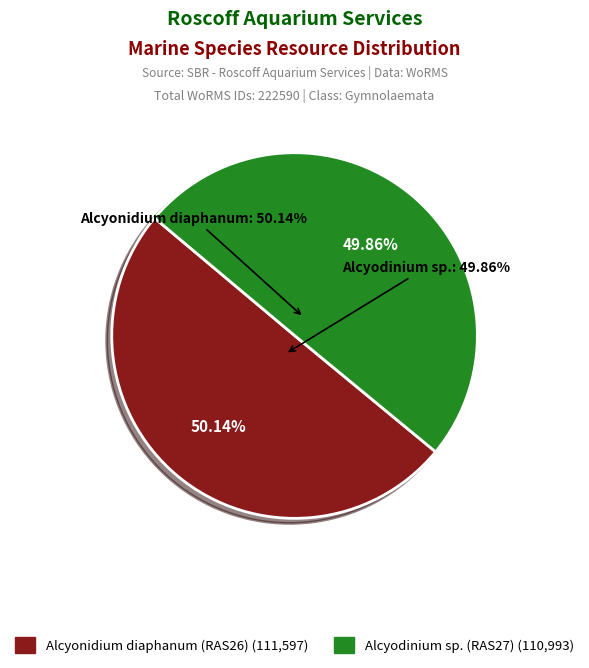

Which slice is the smallest?

Alcyodinium sp. (RAS27)